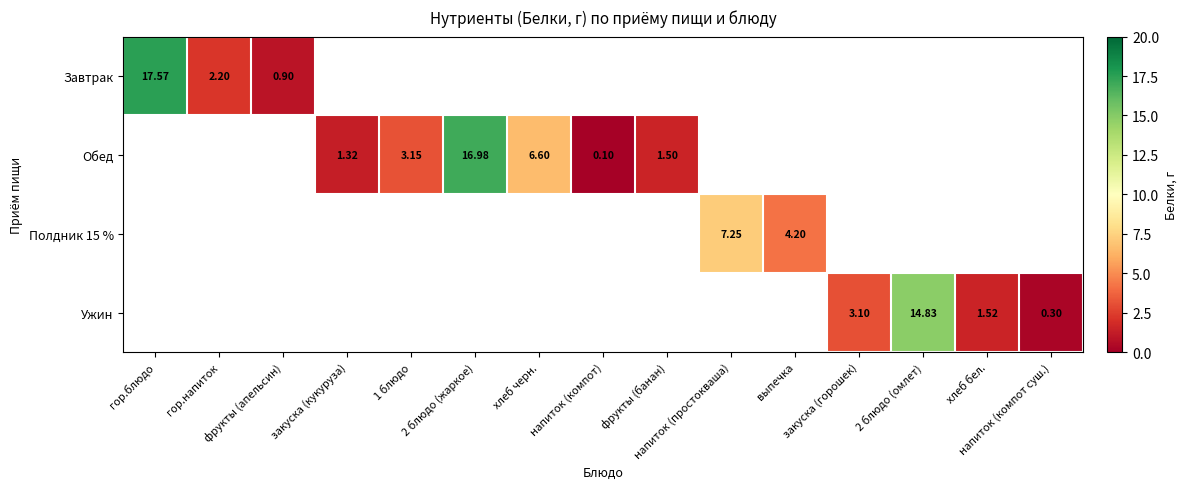

Which label corresponds to the largest value in the chart?

гор.блюдо